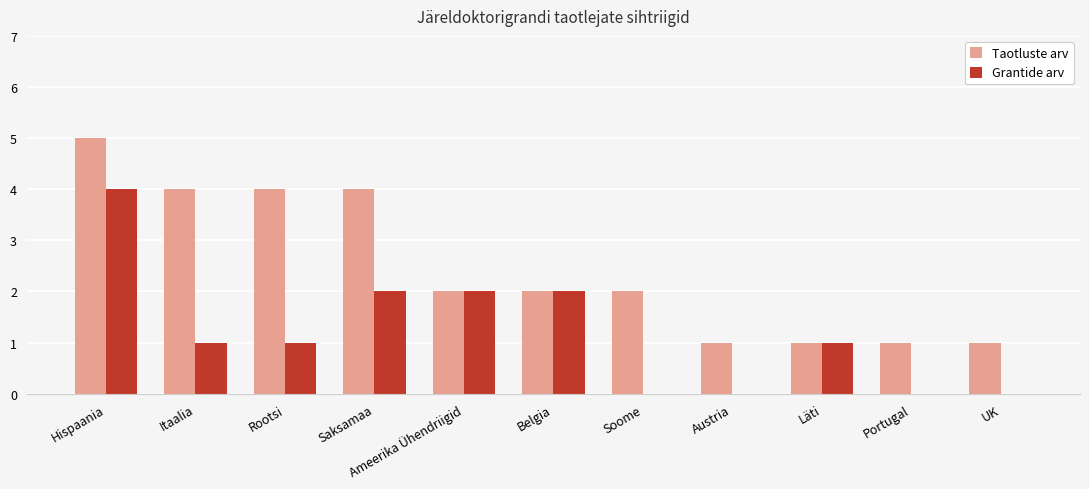

How many groups of bars are there?

11